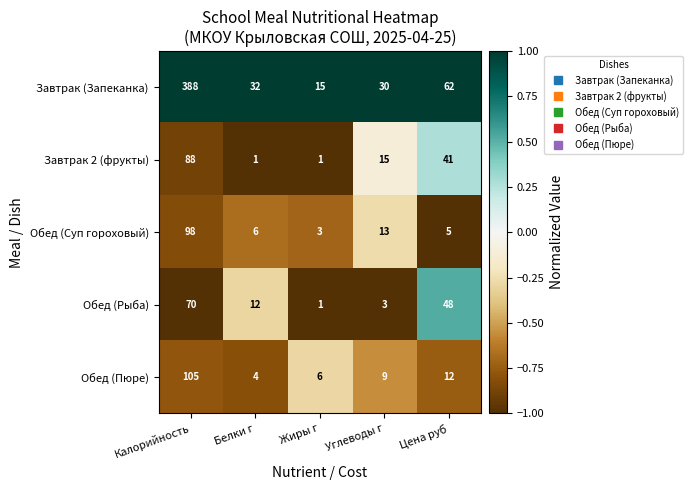

Which series has the widest spread of values?

Завтрак (Запеканка)